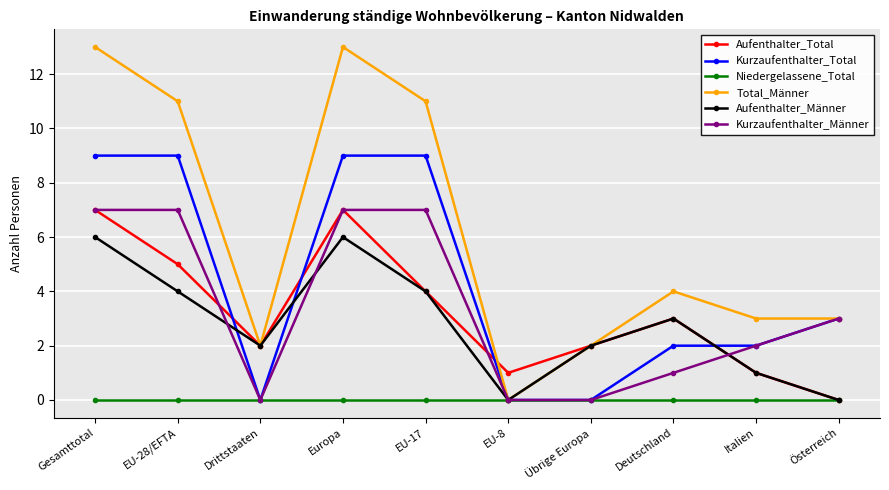

Which series has the largest total across all categories?

Total_Männer